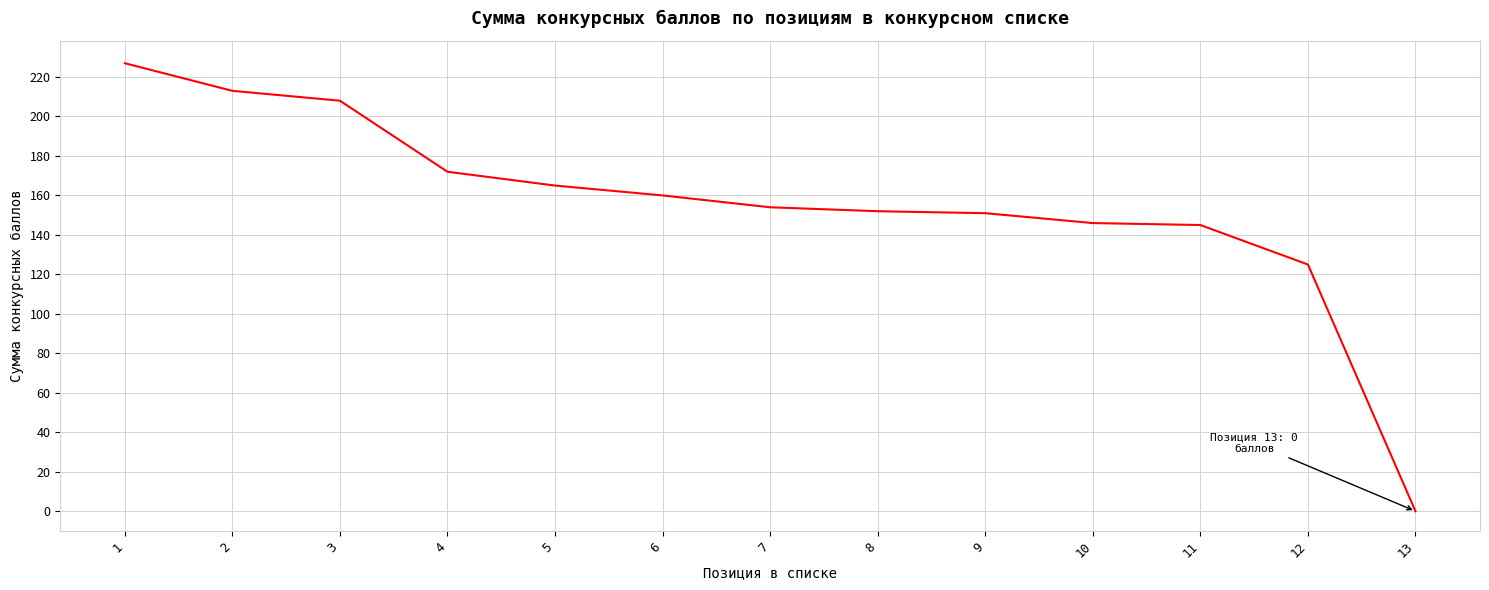

Where does the data first go above 154?

1